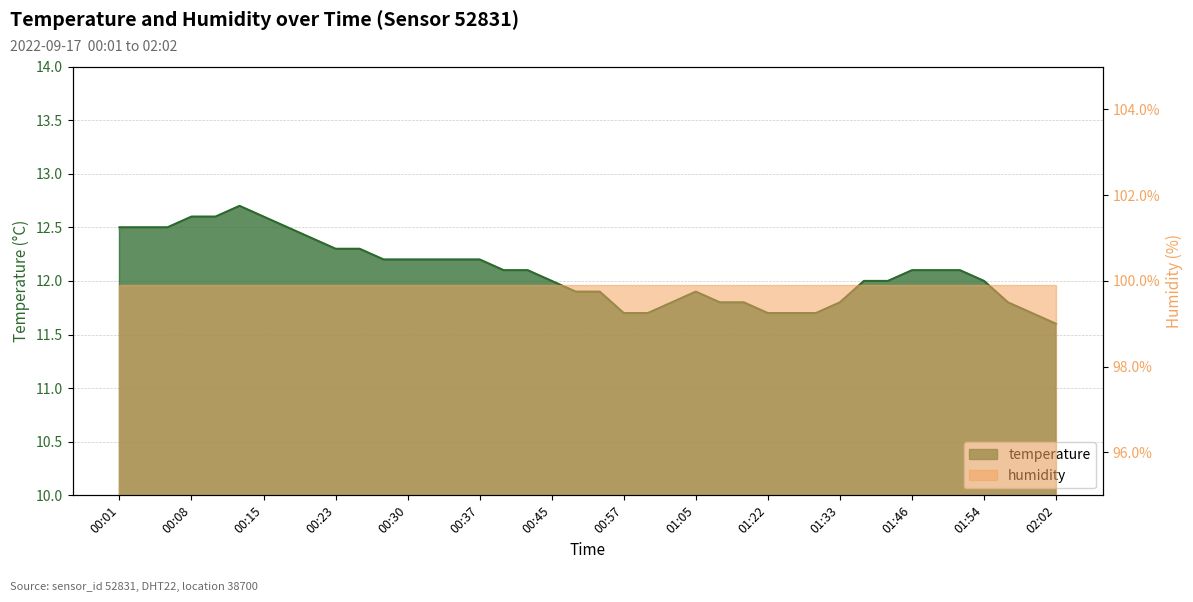

True or false: the data shows 11.9 at 00:47.

True